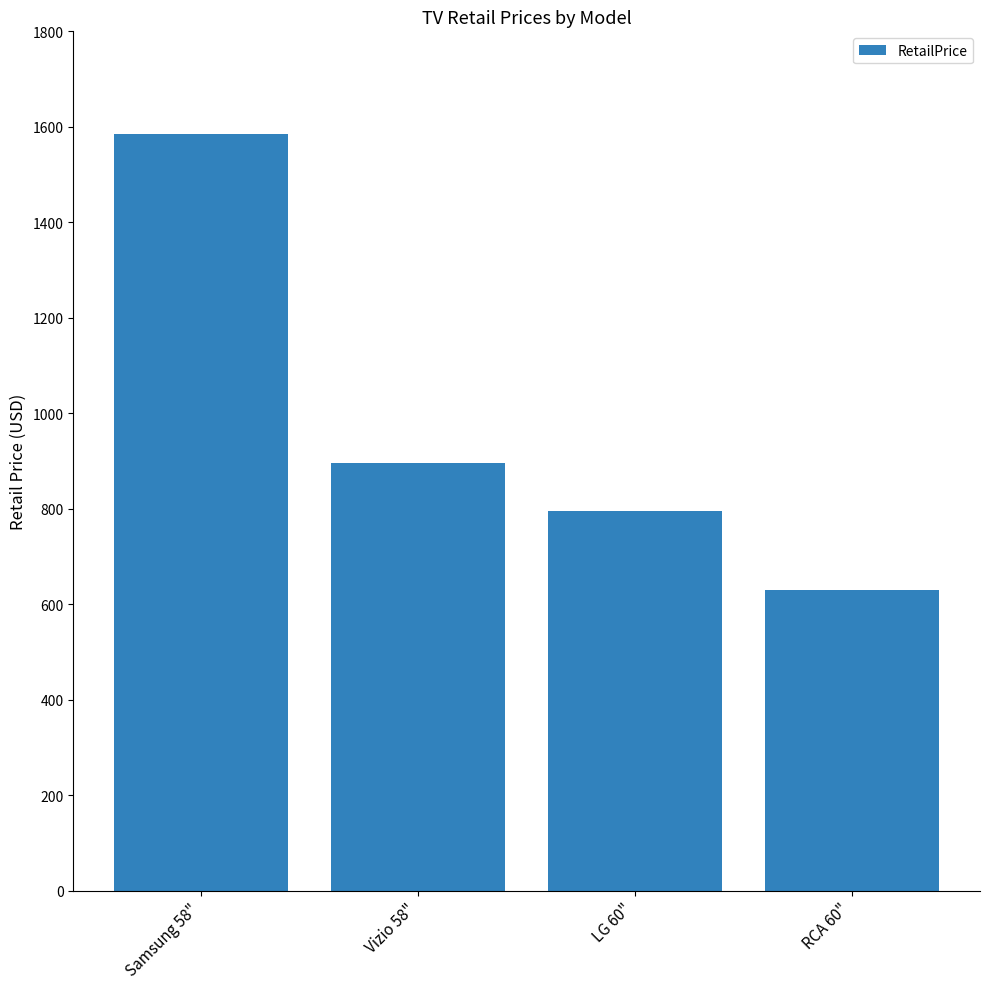

What is the sum of all values?

3906.0